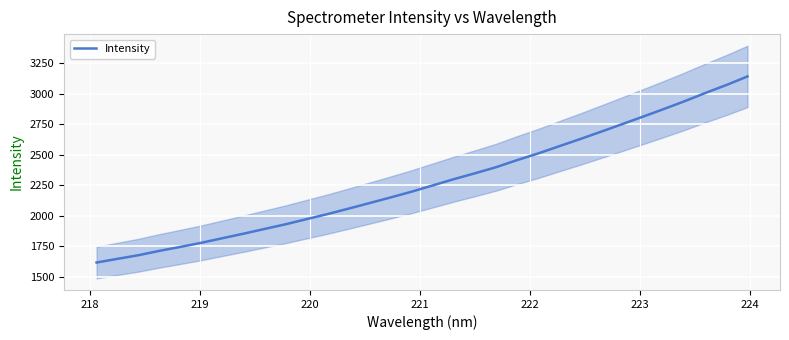

What is the minimum value for Intensity?

1617.8